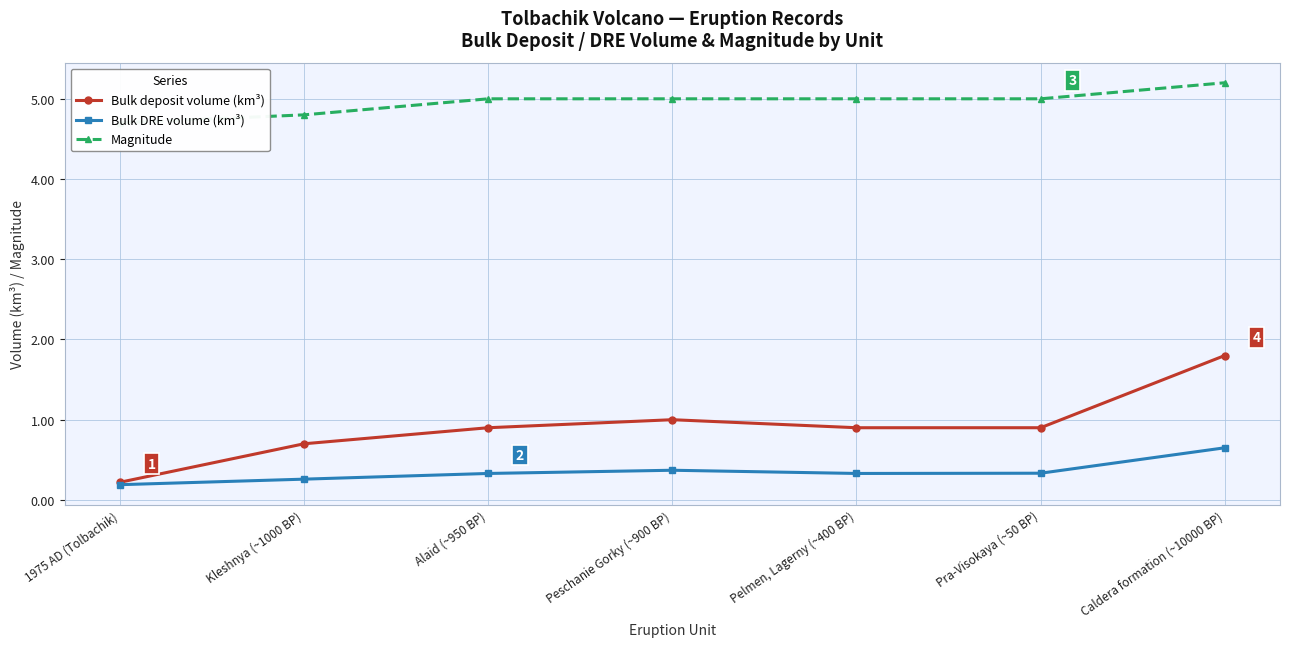

Reading left to right, what are all the values shown in this chart?

Bulk deposit volume (km³): 0.2	0.7	0.9	1.0	0.9	0.9	1.8
Bulk DRE volume (km³): 0.2	0.3	0.3	0.4	0.3	0.3	0.7
Magnitude: 4.7	4.8	5.0	5.0	5.0	5.0	5.2